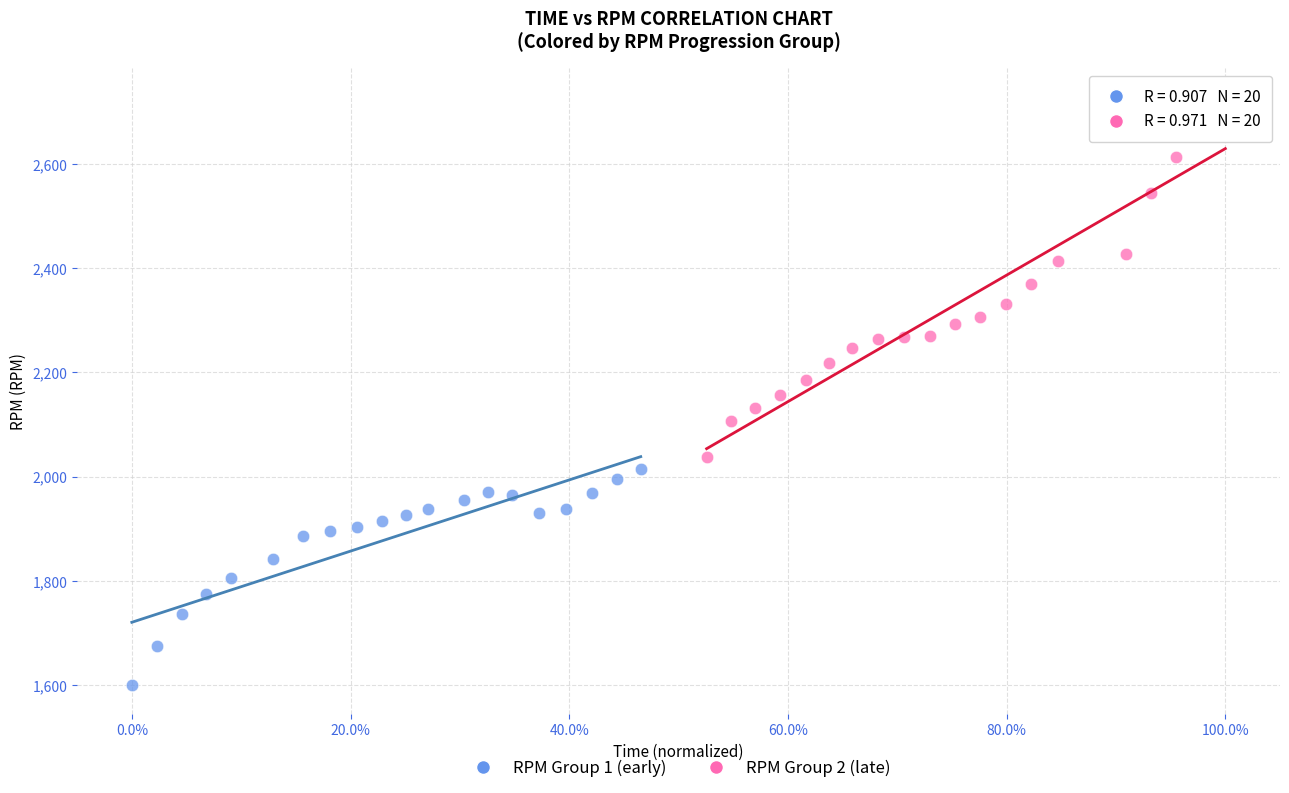

Which series reaches the minimum Y coordinate?

RPM Group 1 (early)